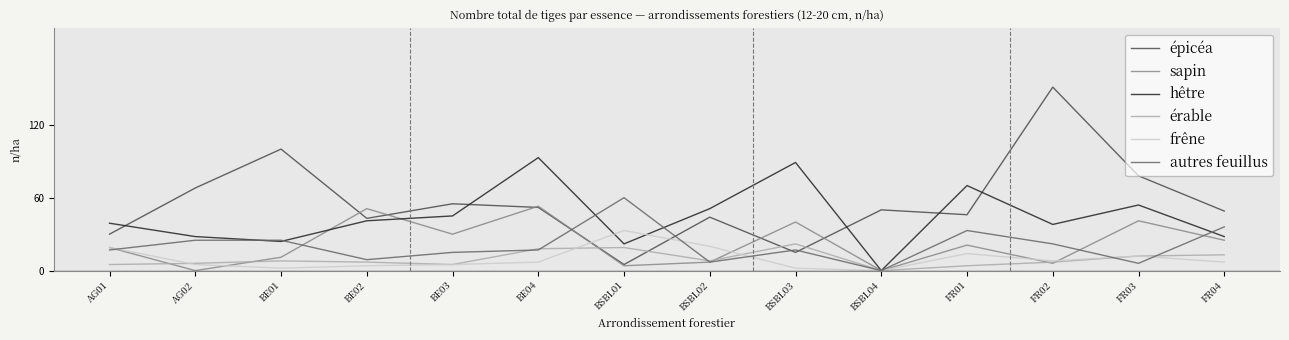

Which category has the lowest value in the hêtre series?

BSBL04